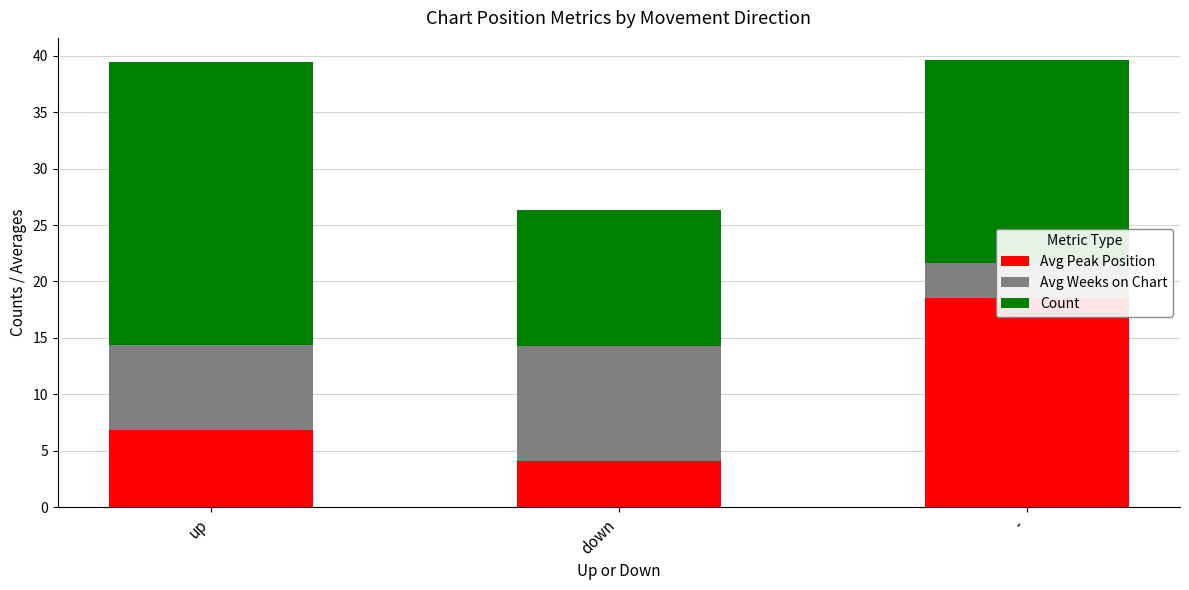

Which series has the largest total across all categories?

Count